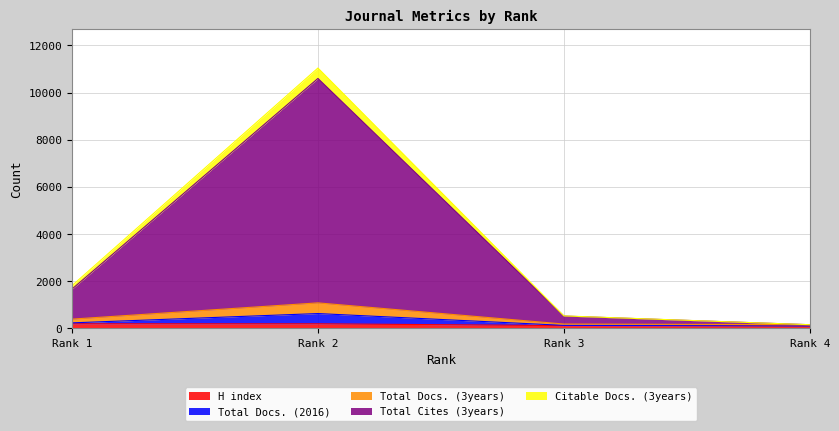

What is the difference between the Total Docs. (3years) values at 3 and 4?

28